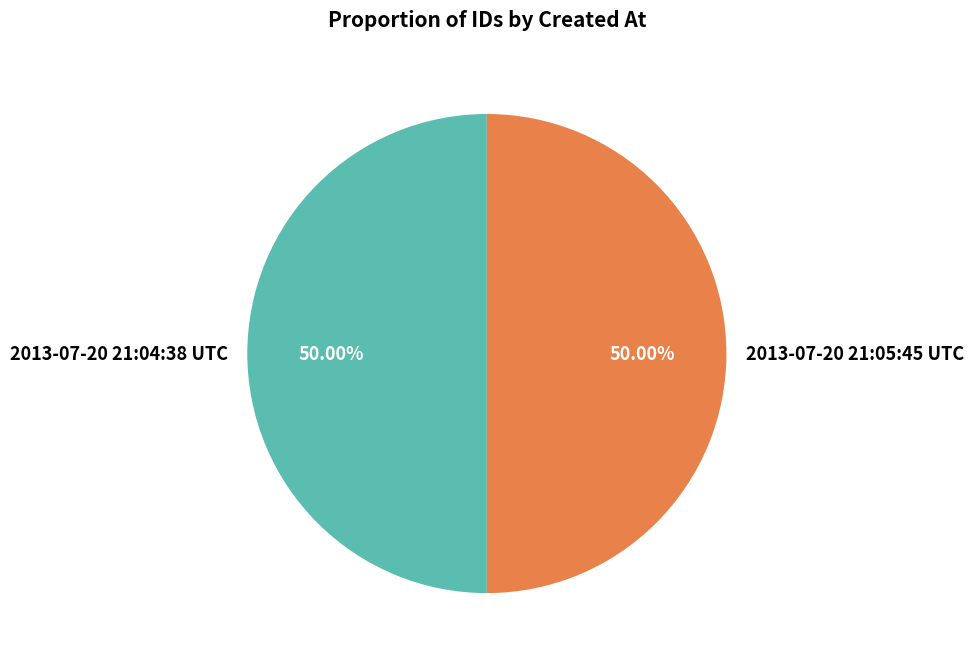

Approximately how many times larger is the value at 2013-07-20 21:04:38 UTC compared to 2013-07-20 21:05:45 UTC?

1.0